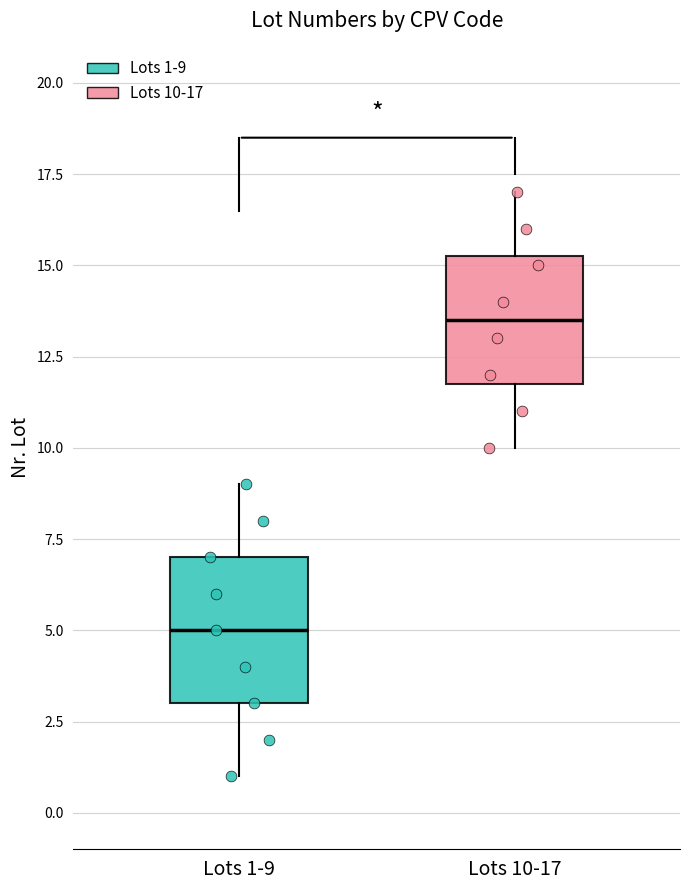

Reading left to right, read every box against the y-axis: the position of its median line, the range the box covers, and the ends of its whiskers. The values are not printed on the chart, so give them approximately, as read against the axis.

Lots 1-9: median 5.0, box 3.0 to 7.0, whiskers 1.0 to 9.0
Lots 10-17: median 13.5, box 12.0 to 15.5, whiskers 10.0 to 17.0